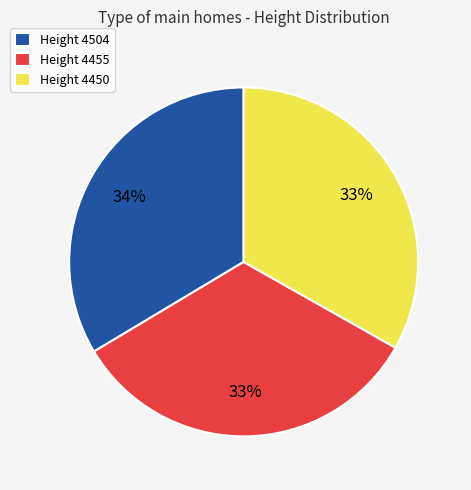

What is the ratio of the value at Height 4455 to the value at Height 4504?

1.0